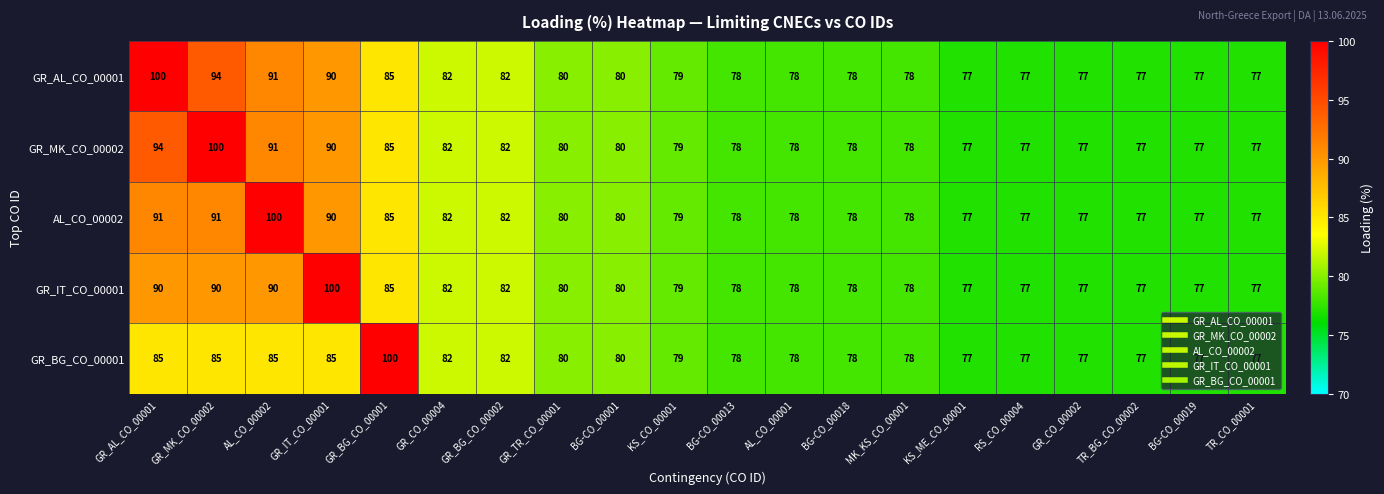

Where does the GR_IT_CO_00001 series first go above 79?

GR_AL_CO_00001